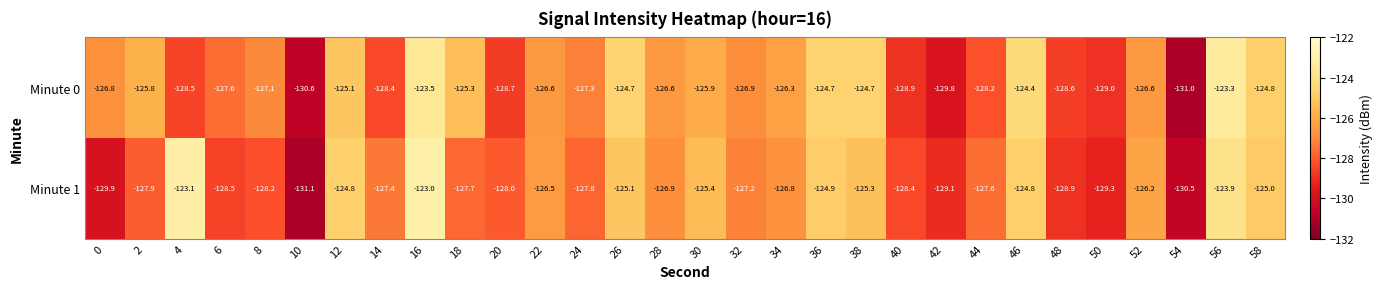

How many data points in Minute 0 are less than -126?

19